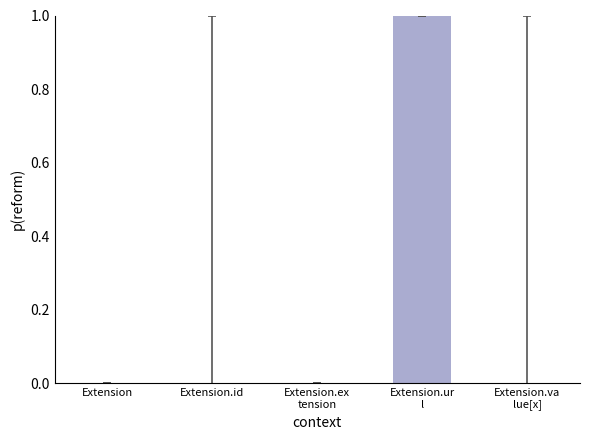

How many values are between 0 and 1?

5